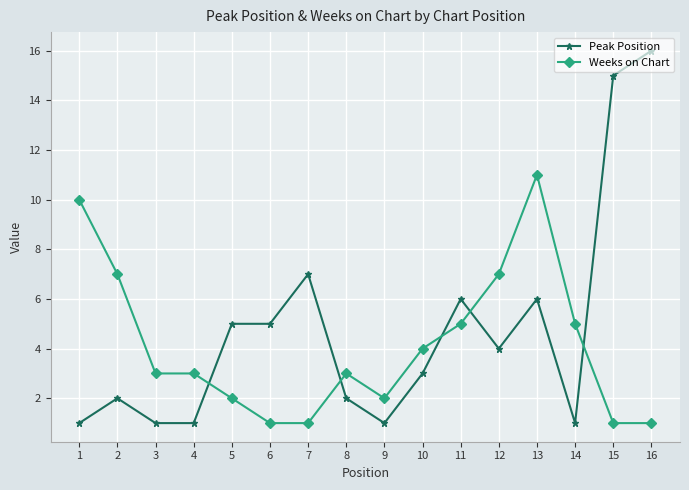

Does the chart have visible grid lines?

Yes